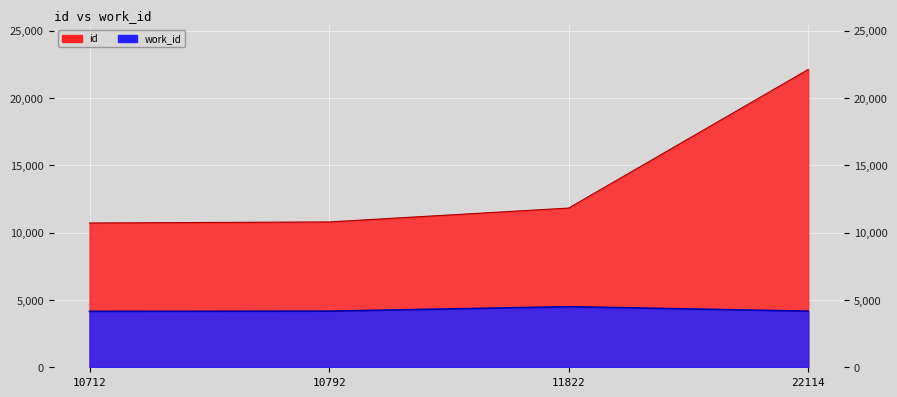

Rank the categories by work_id value from highest to lowest.

11822, 10792, 22114, 10712